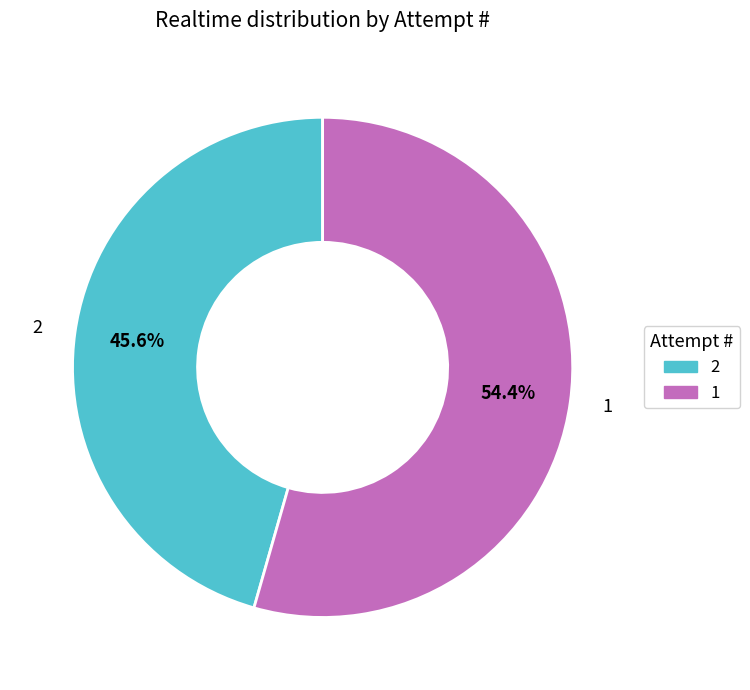

How many slices are in this pie chart?

2